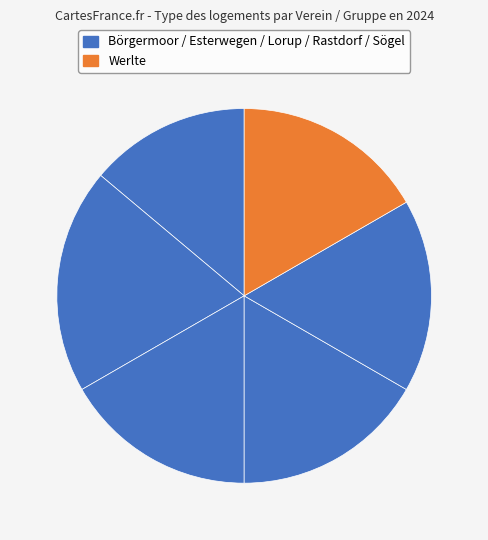

What is the largest slice in the pie chart?

Esterwegen